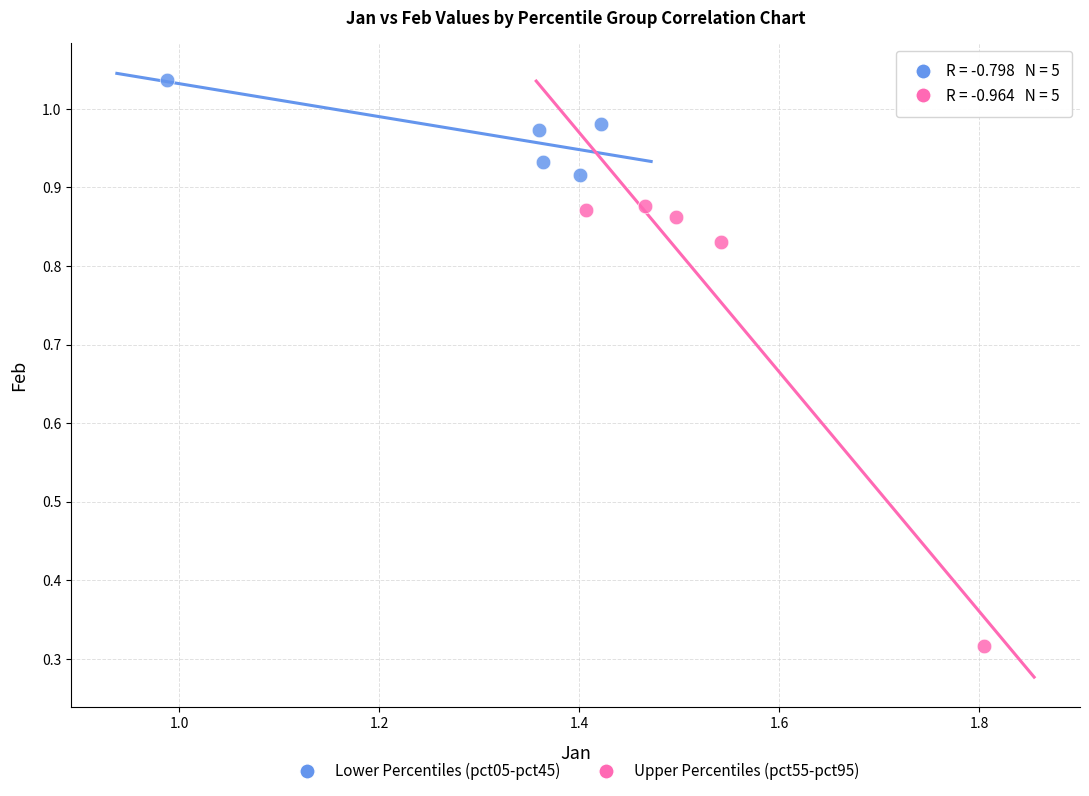

Which series reaches the minimum Y coordinate?

Upper Percentiles (pct55-pct95)